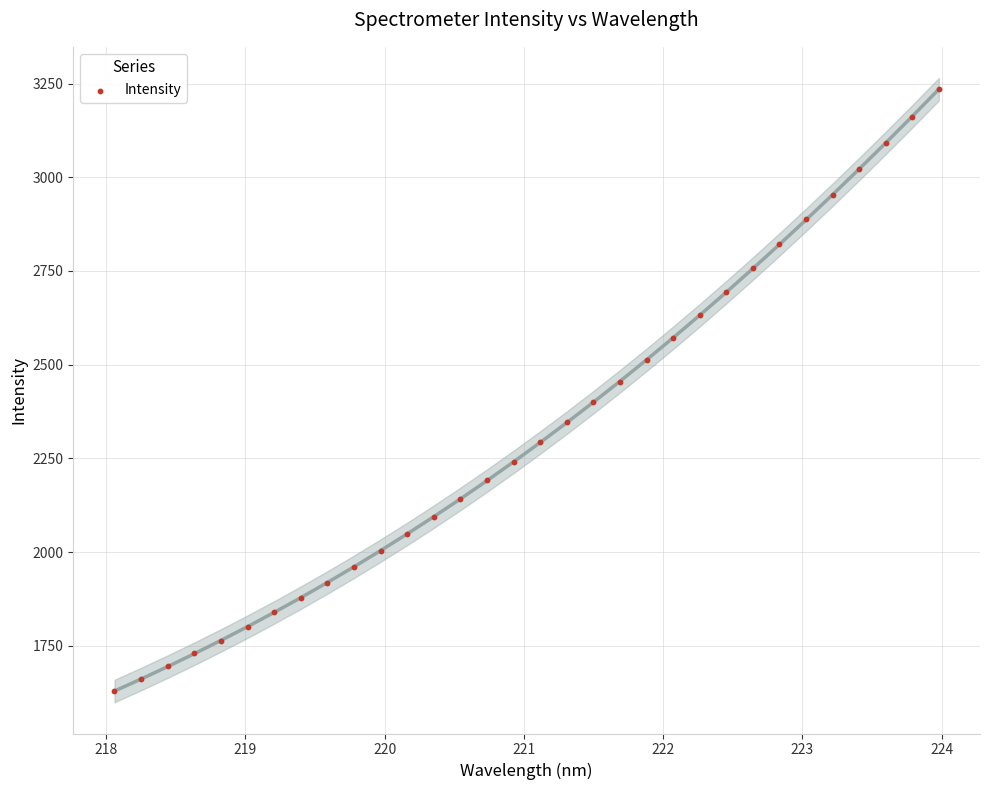

What is the range of Y values (max minus min)?

1607.1